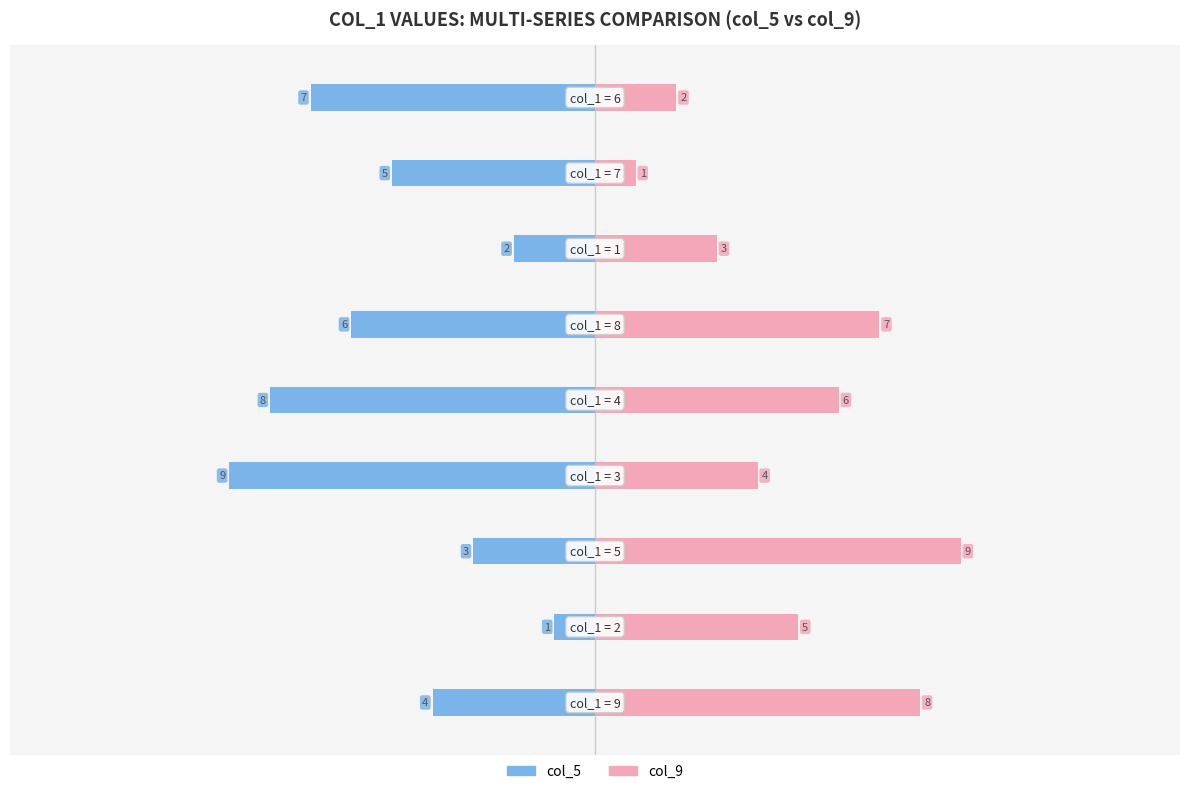

List the series in order of their overall mean, highest first.

col_9, col_5